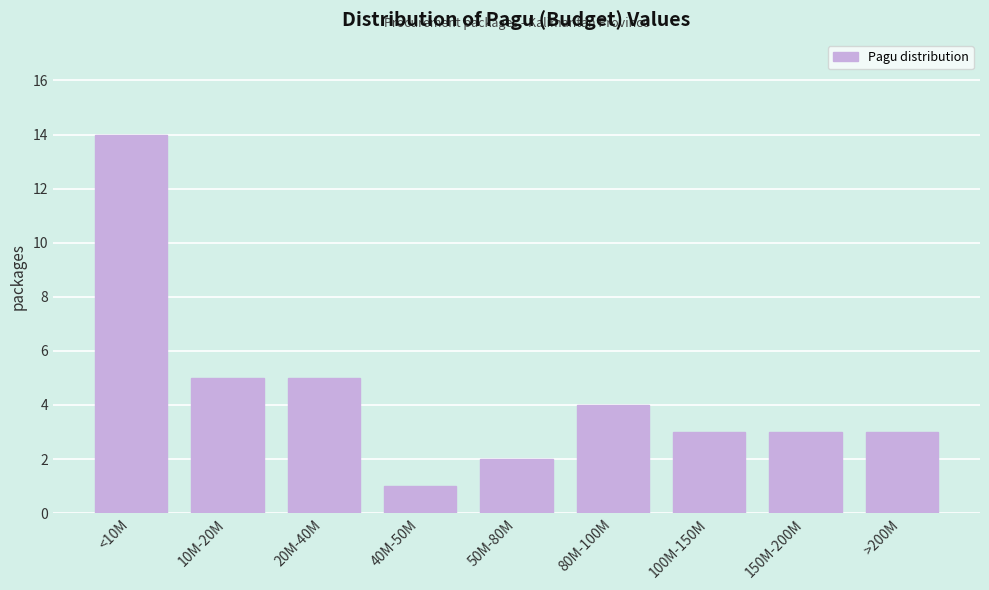

Reading left to right, extract all data points from this chart.

<10M=14	10M-20M=5	20M-40M=5	40M-50M=1	50M-80M=2	80M-100M=4	100M-150M=3	150M-200M=3	>200M=3